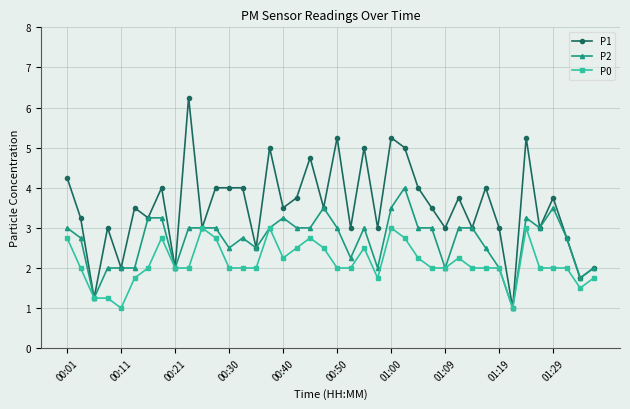

Does the chart have visible grid lines?

Yes